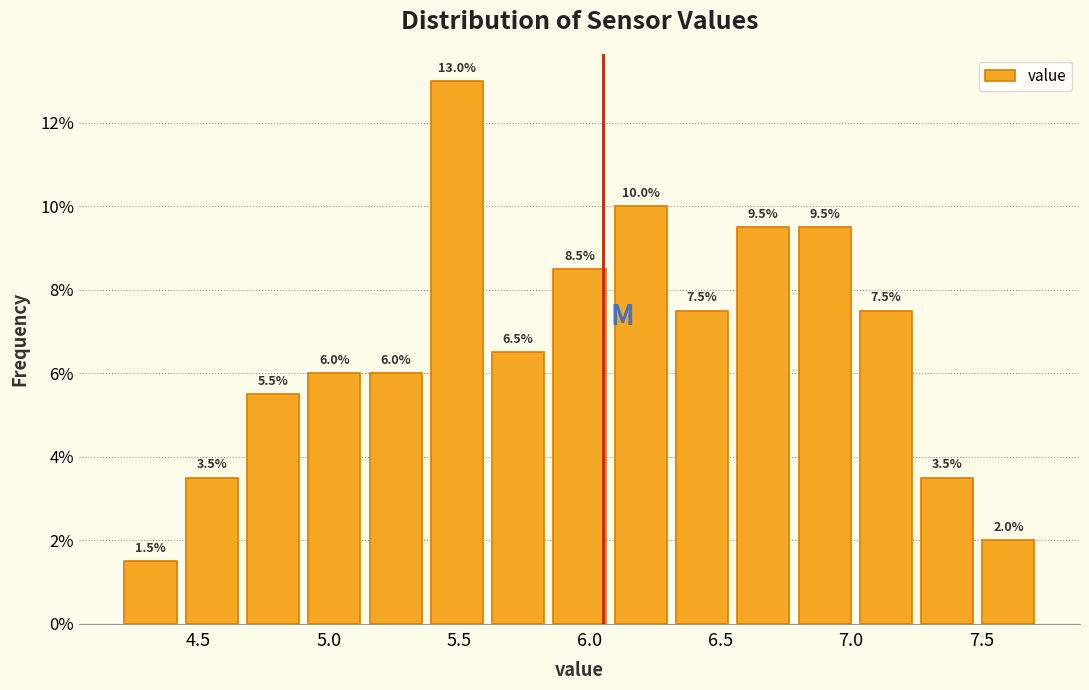

What is the height of the bar covering 6.30 to 6.55 on the x-axis? The bar edges are not printed on the chart, so give them approximately, as read against the axis.

7.5